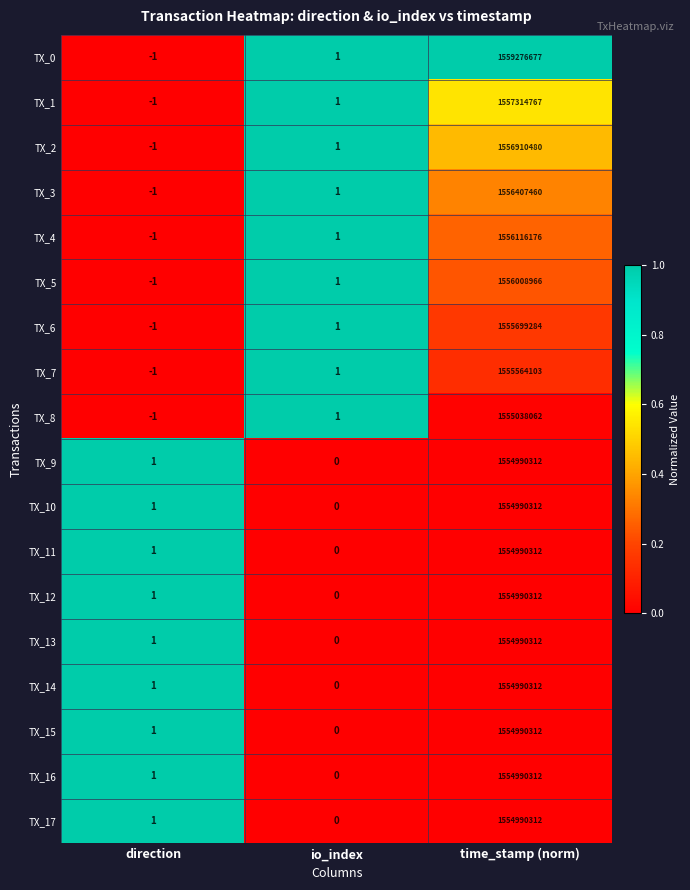

What is the spread (max minus min) of values at direction?

2